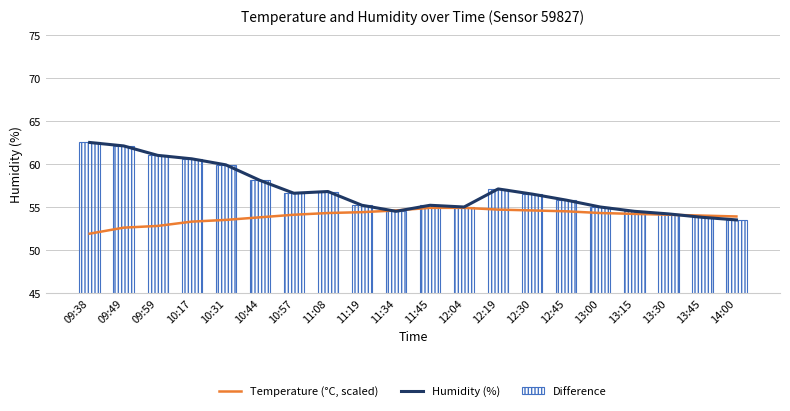

How many distinct data groups are displayed?

3